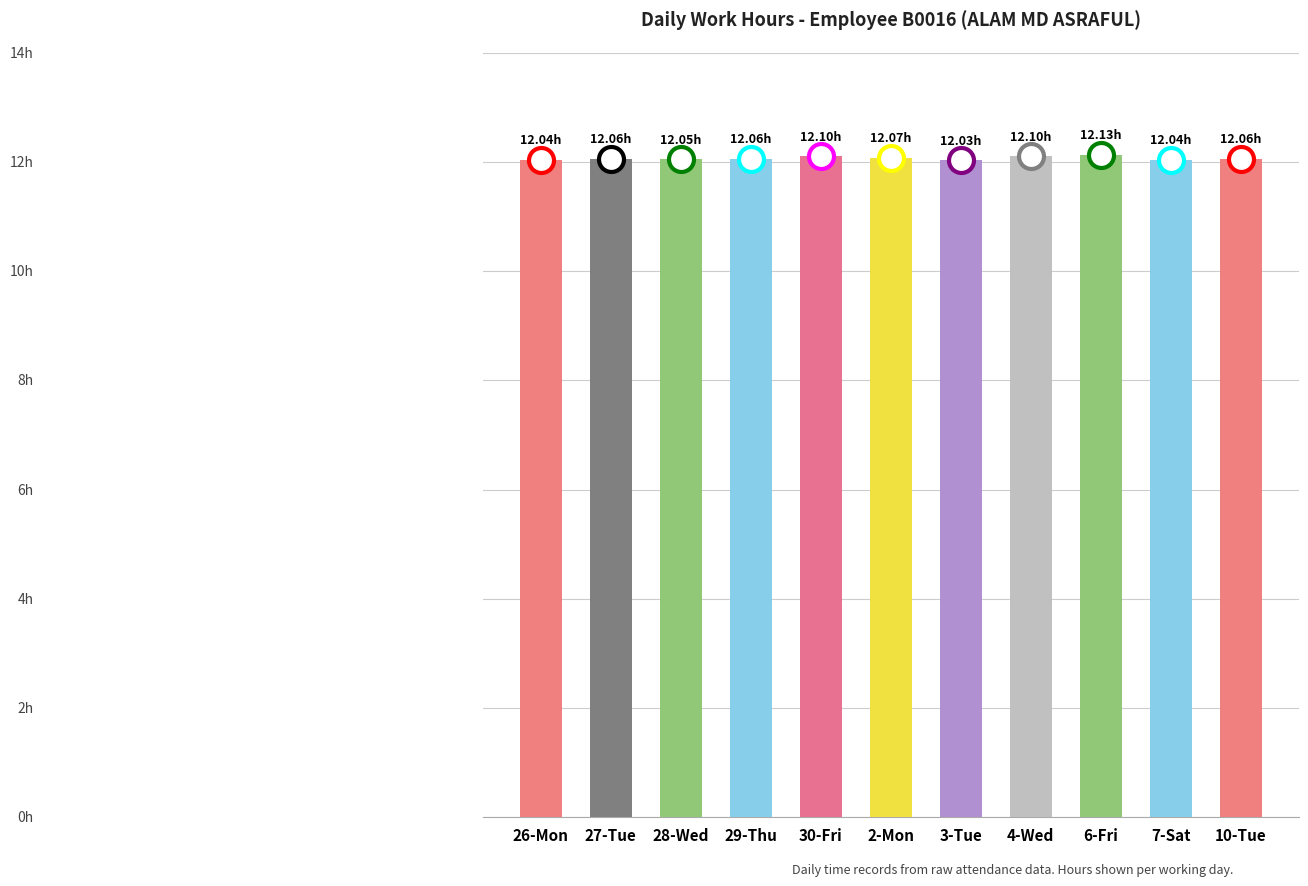

At which category does the chart reach its minimum across all series?

3-Tue